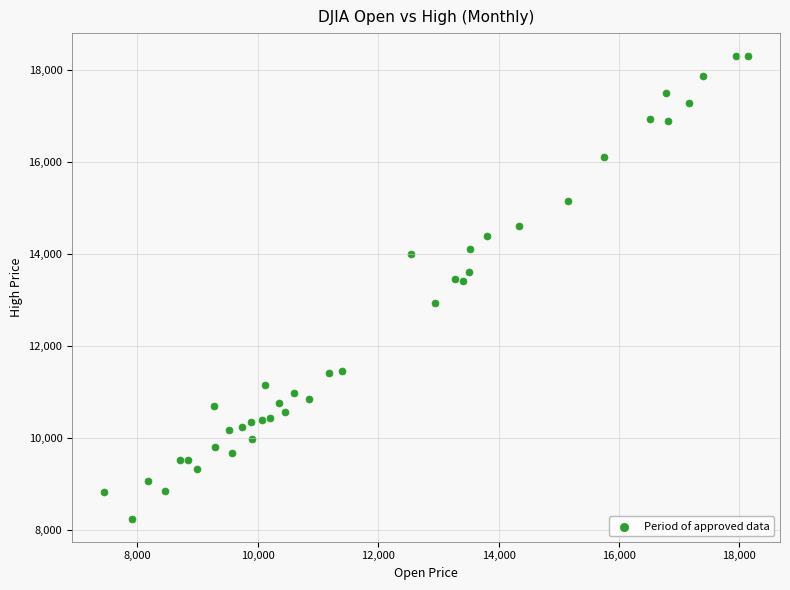

What is the range of X values (max minus min)?

10684.8